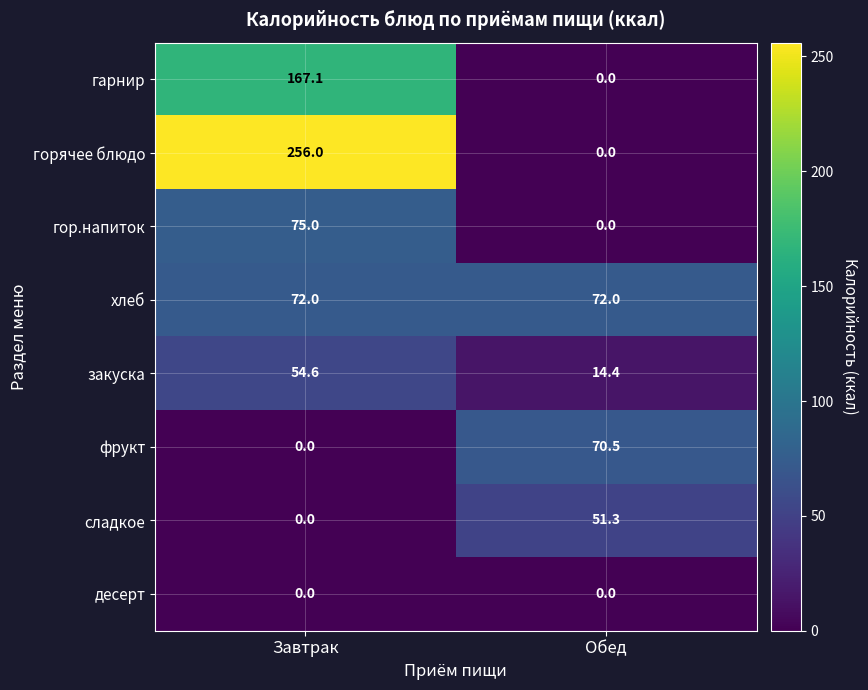

Where is гор.напиток nearest to the value 37?

Обед